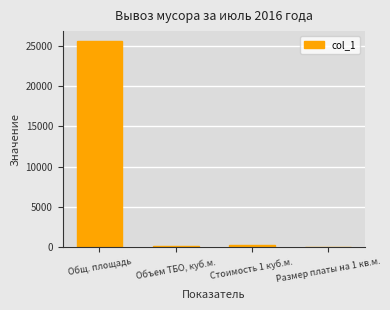

What is the difference between the values at Объем ТБО, куб.м. and Общ. площадь?

25409.2